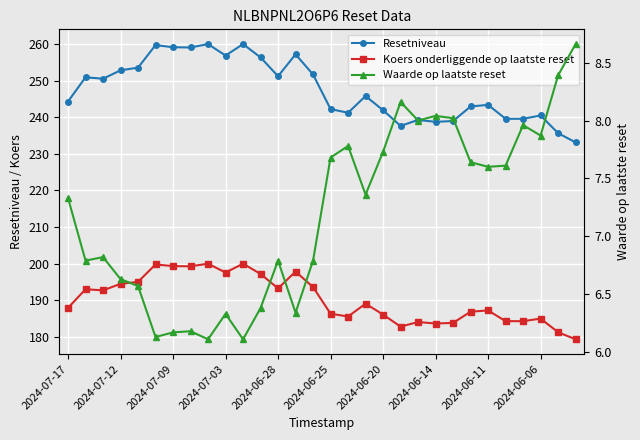

What position from the right is 26?

4